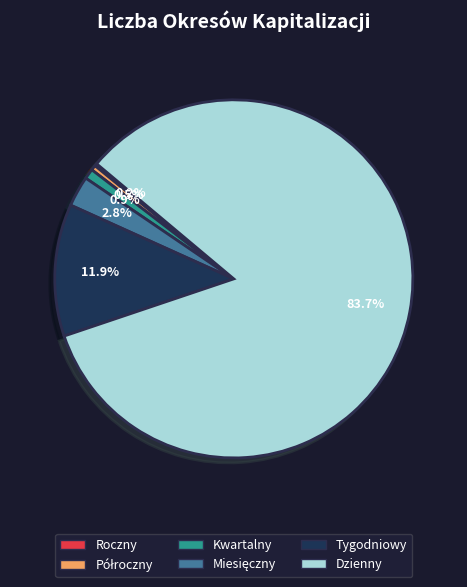

Does any single category account for the majority?

Yes